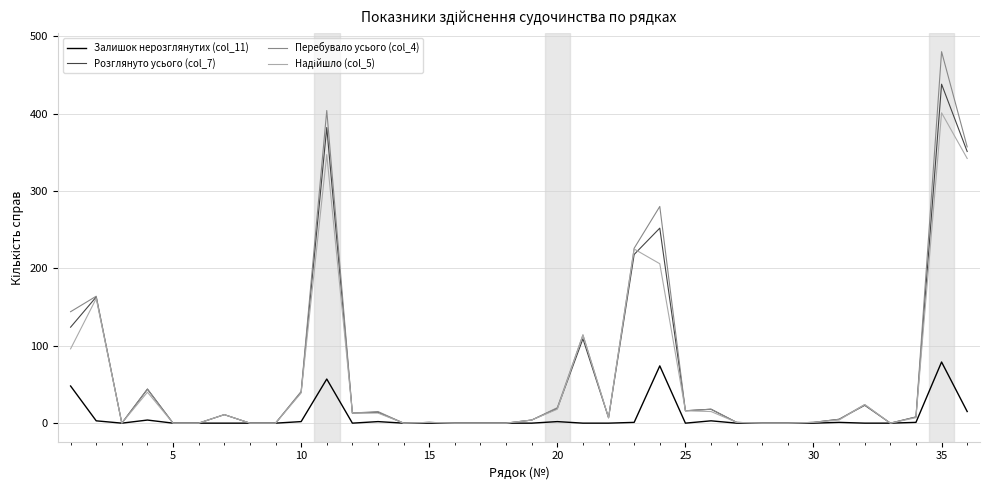

Which series has the widest spread of values?

Перебувало усього (col_4)